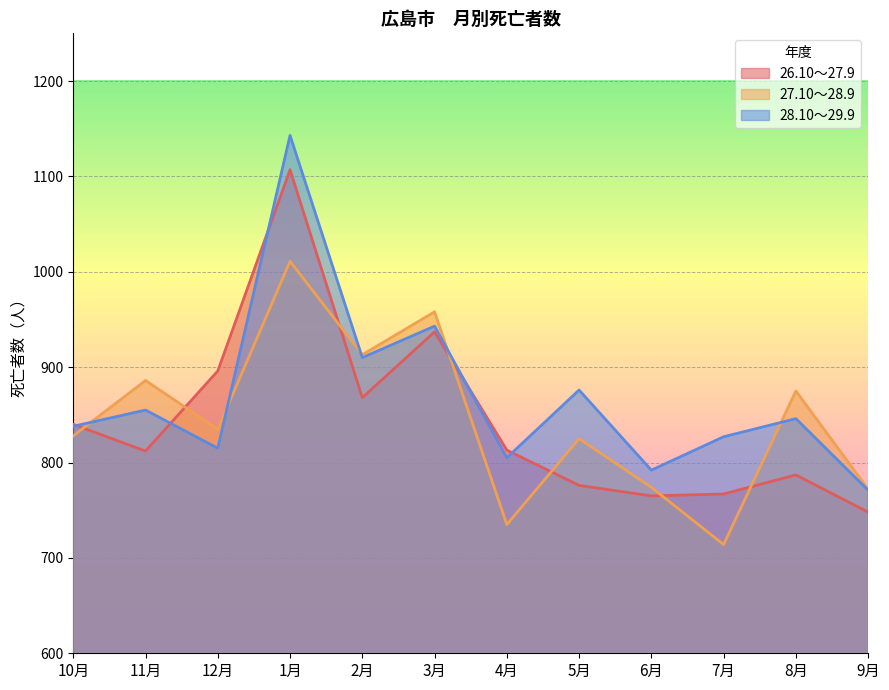

Where is the first local minimum for 28.10～29.9?

12月